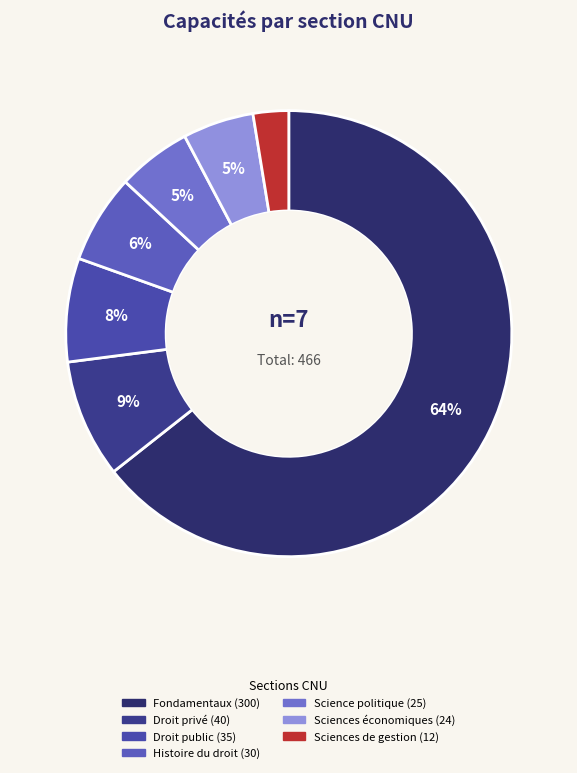

To the nearest percent, what percentage of the pie is Droit privé (40)?

9%